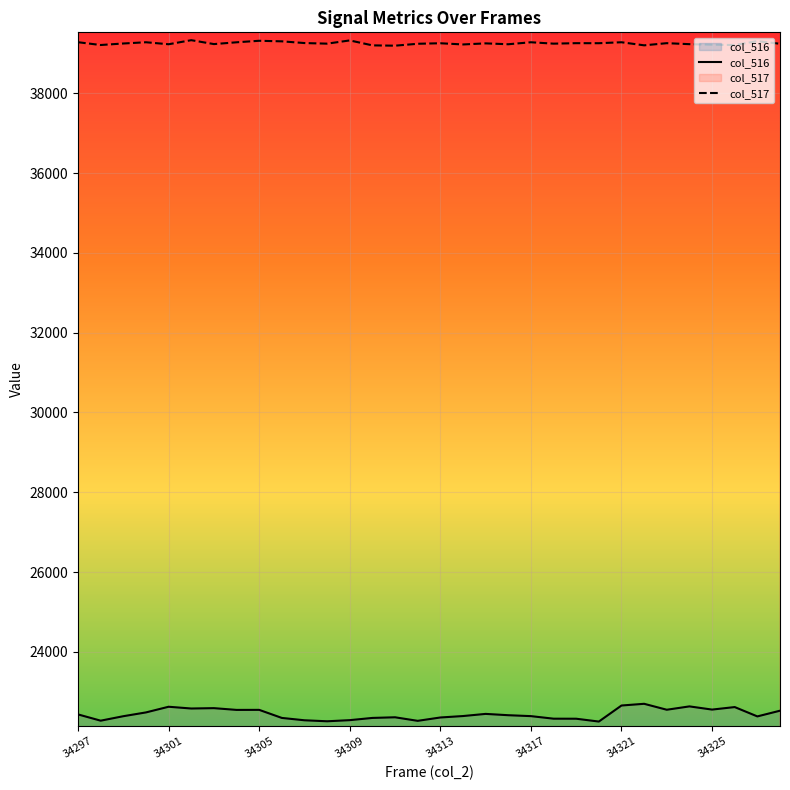

At how many categories does at least one series exceed 31945?

32